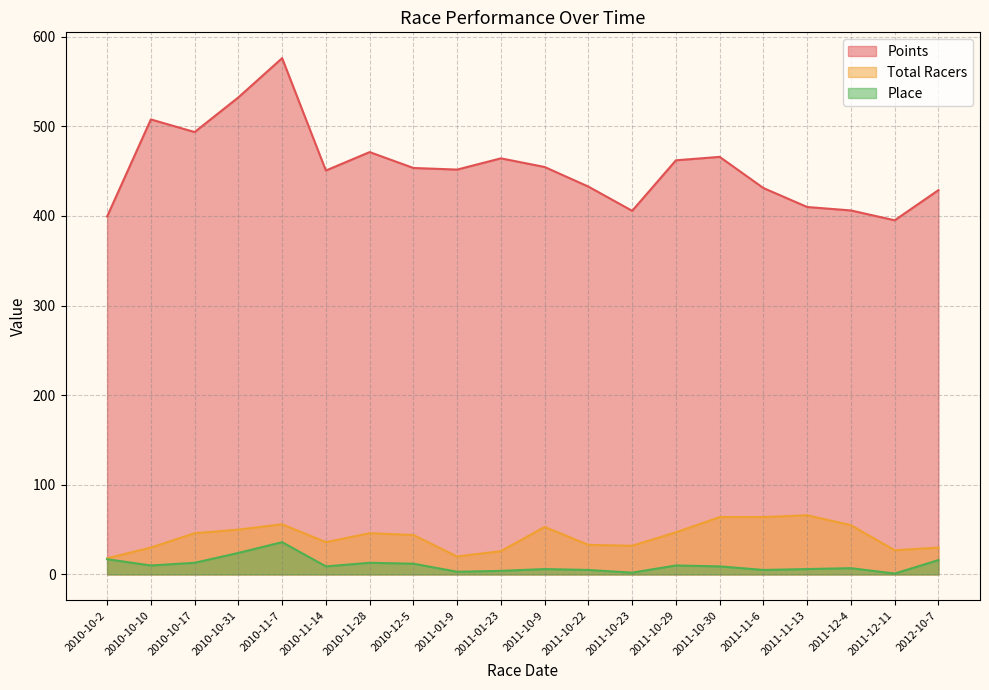

At which label does Points first exceed 453?

2010-10-10